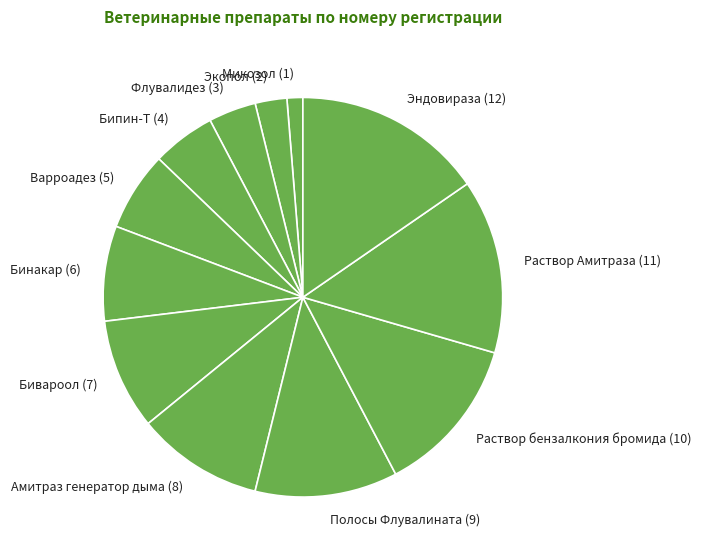

Approximately how many times larger is the value at Бивароол (7) compared to Флувалидез (3)?

2.3